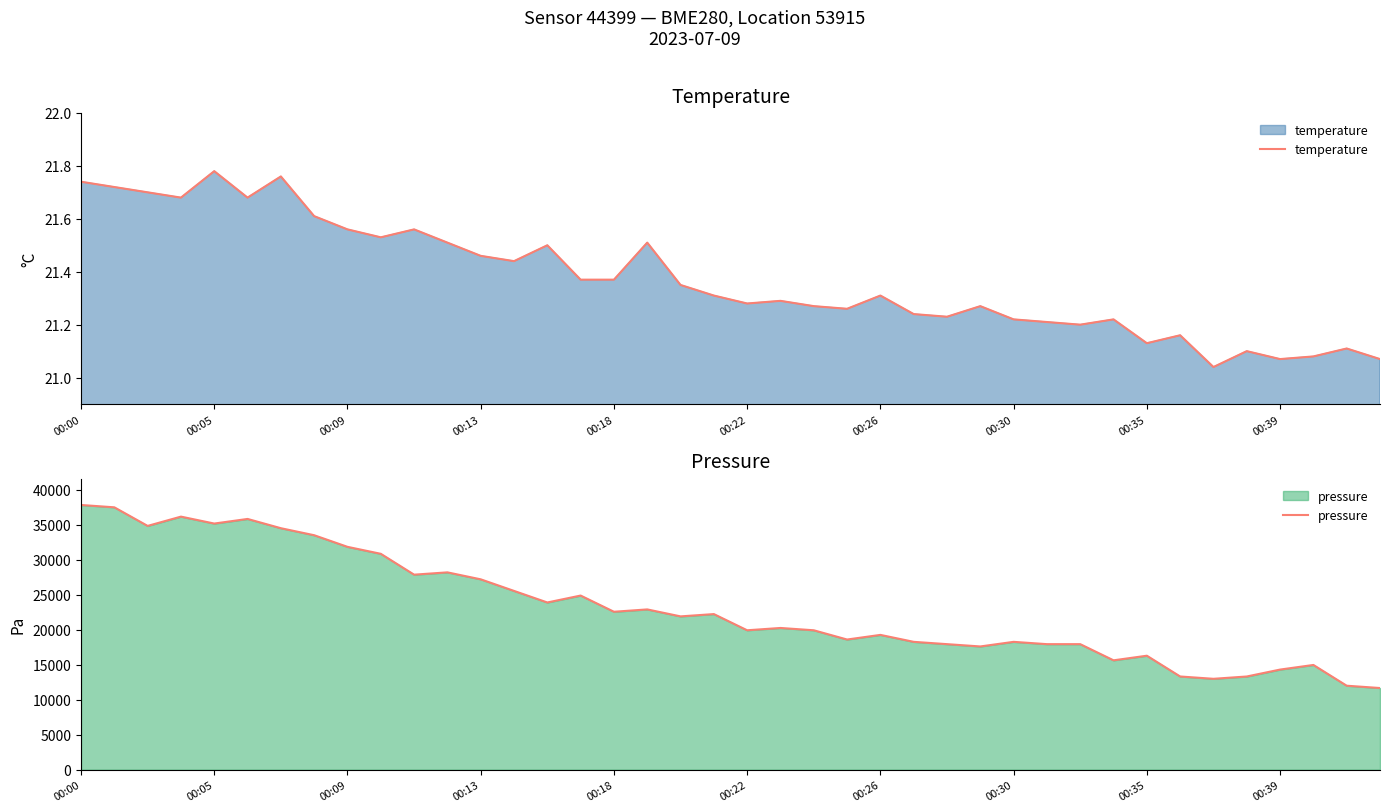

What position from the right is 19?

21